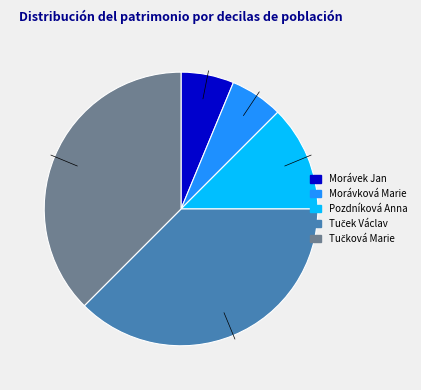

Is there any slice that represents more than half of the pie?

No